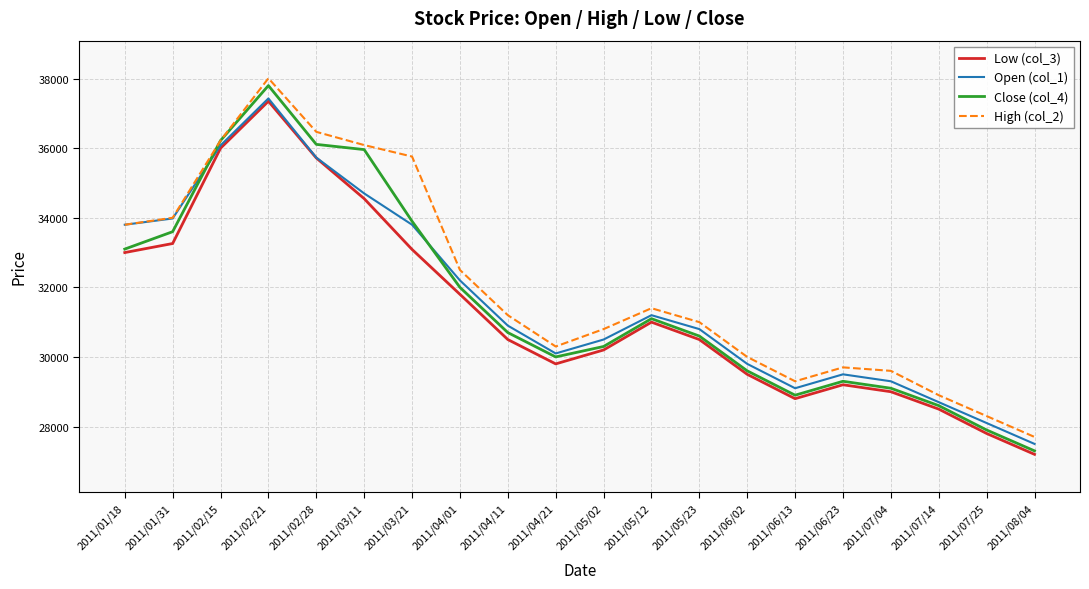

Reading left to right, what are all the values shown in this chart?

Low (col_3): 33000	33260	36000	37350	35720	34550	33090	31800	30500	29800	30200	31000	30500	29500	28800	29200	29000	28500	27800	27200
Open (col_1): 33800	33980	36080	37430	35730	34700	33800	32200	30900	30100	30500	31200	30800	29800	29100	29500	29300	28700	28100	27500
Close (col_4): 33100	33600	36220	37800	36110	35960	33900	32000	30700	30000	30300	31100	30600	29600	28900	29300	29100	28600	27900	27300
High (col_2): 33800	34000	36220	38010	36470	36090	35760	32500	31200	30300	30800	31400	31000	30000	29300	29700	29600	28900	28300	27700